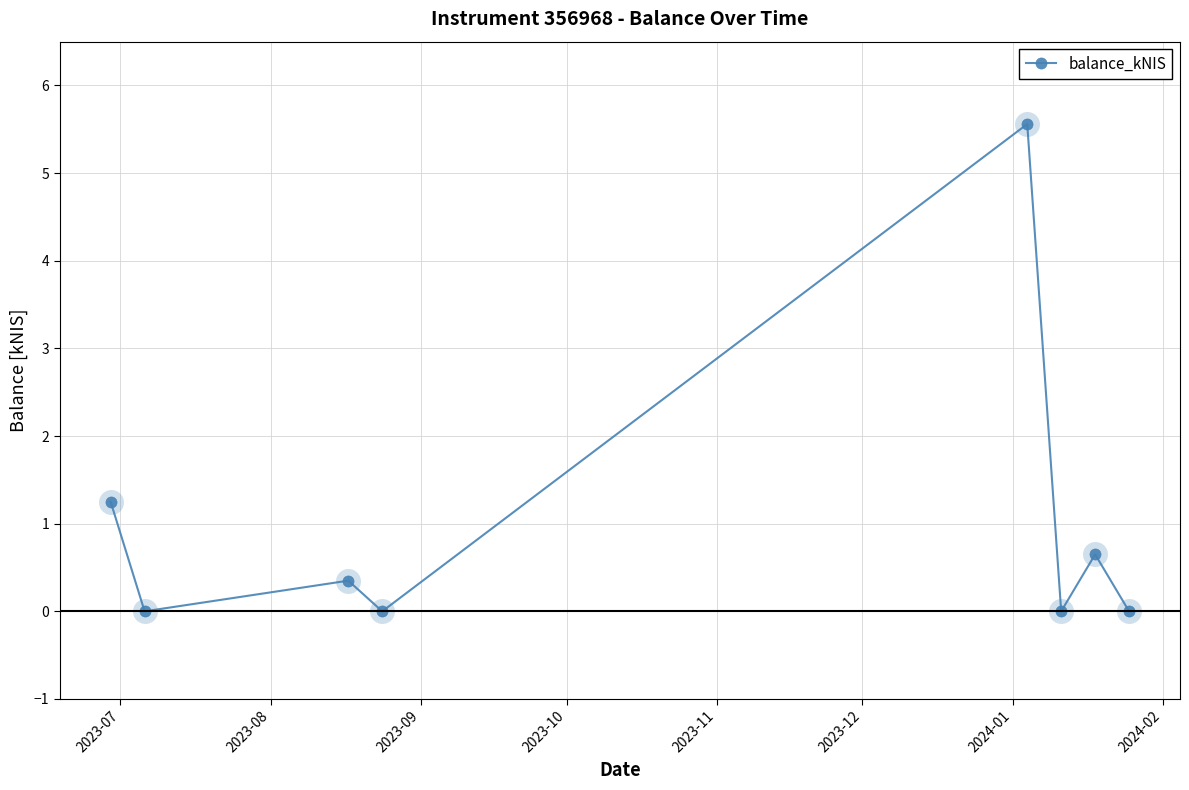

What is the difference between the maximum and minimum values?

5.6